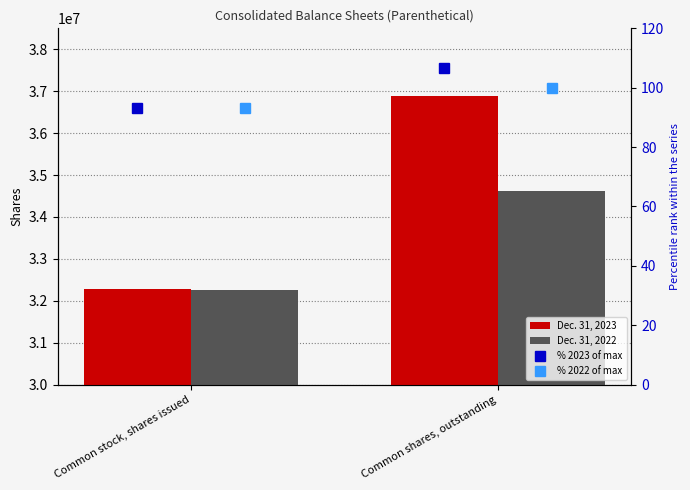

At Common stock, shares issued, list the series in order from smallest to largest.

% 2022 of max, % 2023 of max, Dec. 31, 2022, Dec. 31, 2023